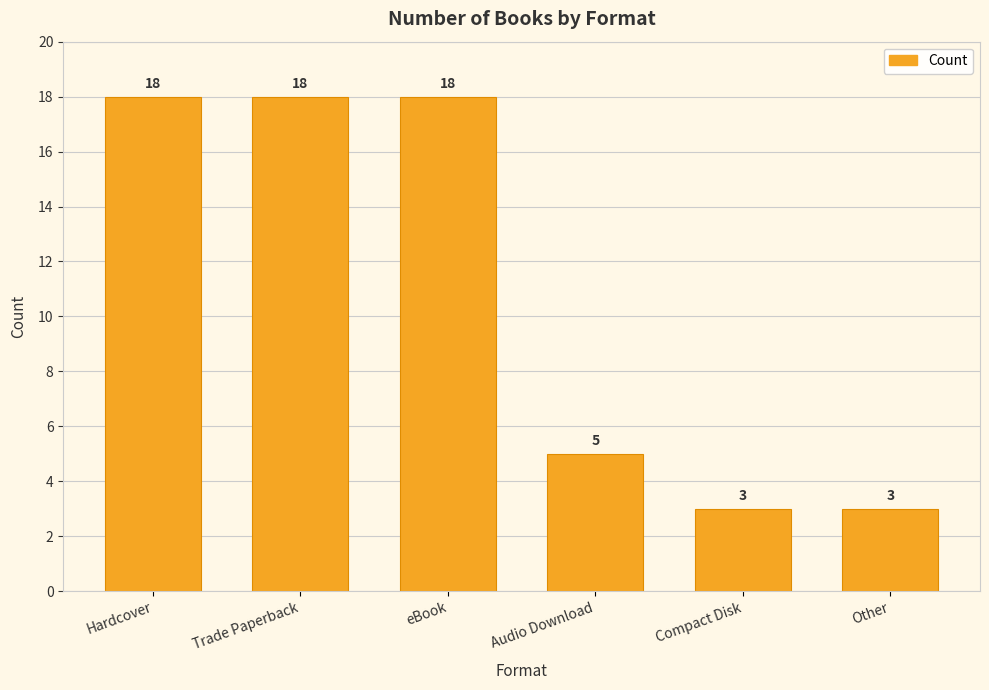

Reading right to left, transcribe all the data shown in this chart.

Other=3	Compact Disk=3	Audio Download=5	eBook=18	Trade Paperback=18	Hardcover=18